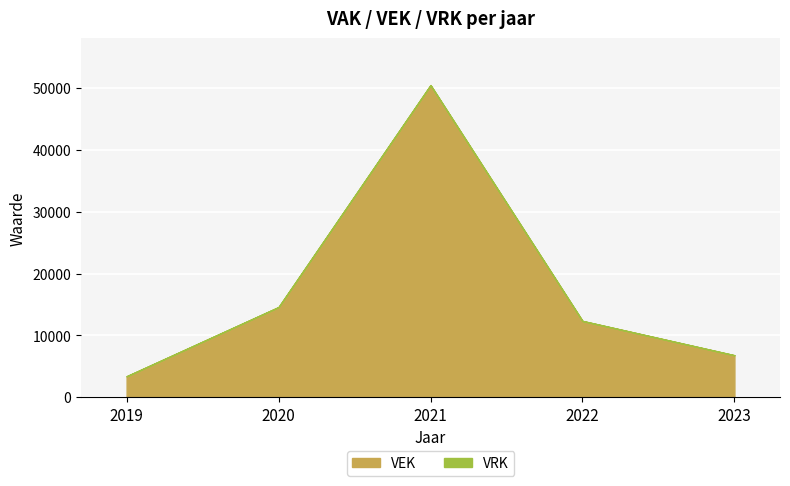

True or false: VEK has a value of 20844 at 2022.

False